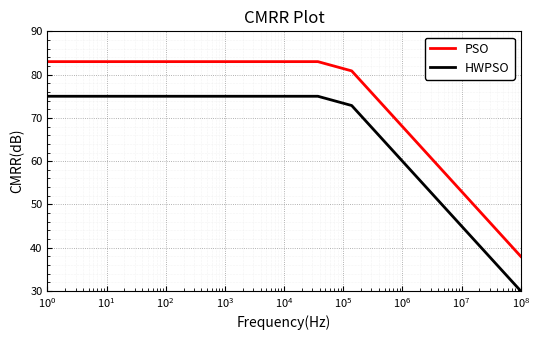

Which series has the largest total across all categories?

PSO